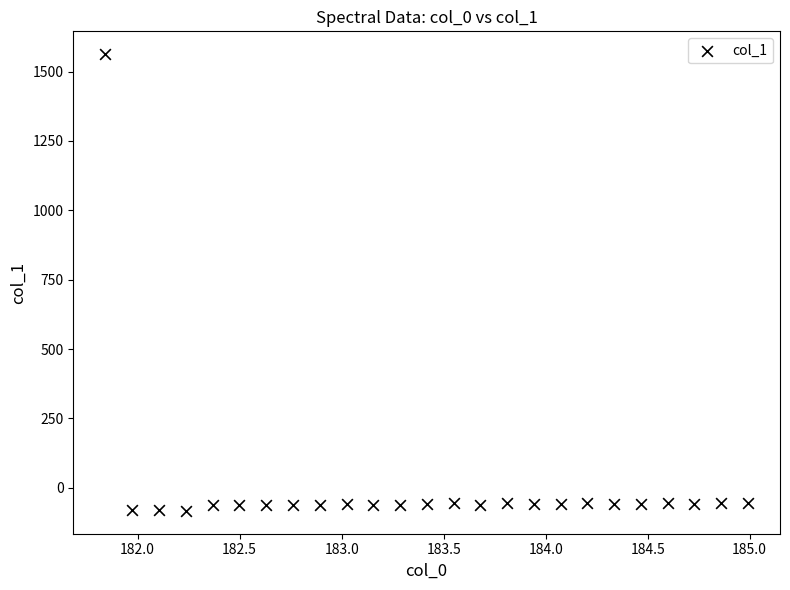

What is the range of X values (max minus min)?

3.1